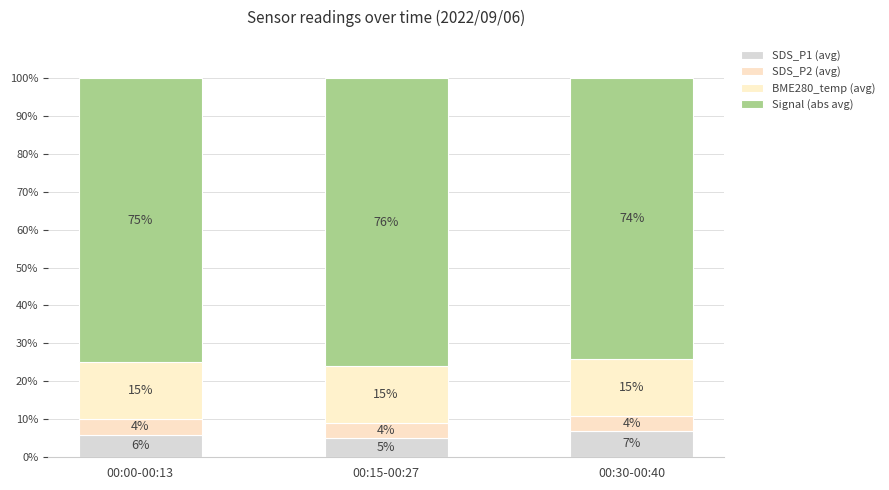

Which series has the widest spread of values?

SDS_P1 (avg)